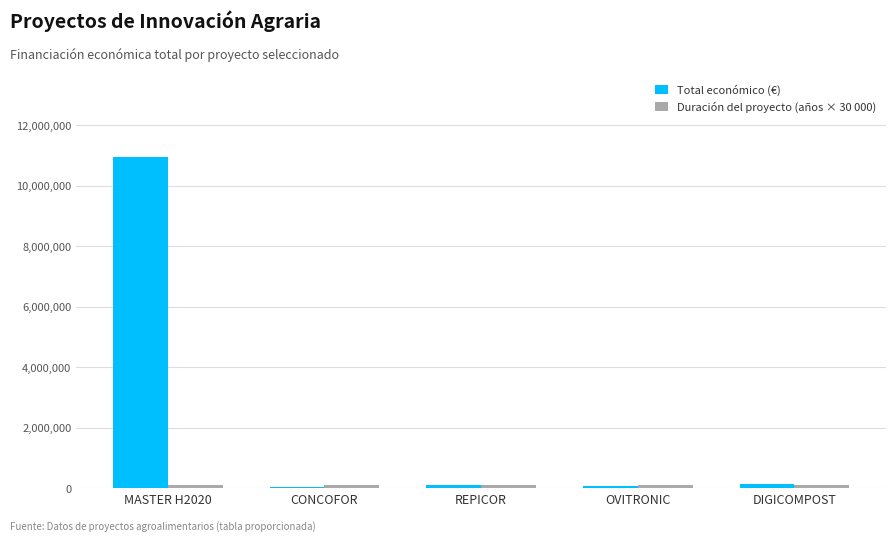

Which label corresponds to the largest value in the chart?

MASTER H2020